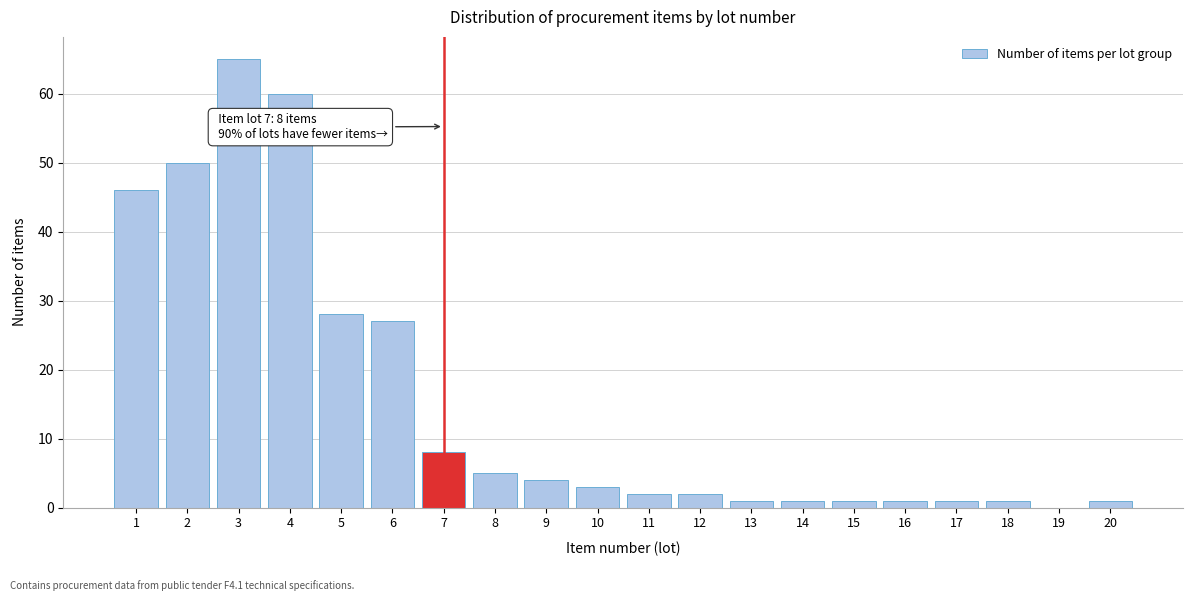

Reading right to left, transcribe all the data shown in this chart.

20=1	19=0	18=1	17=1	16=1	15=1	14=1	13=1	12=2	11=2	10=3	9=4	8=5	7=8	6=27	5=28	4=60	3=65	2=50	1=46